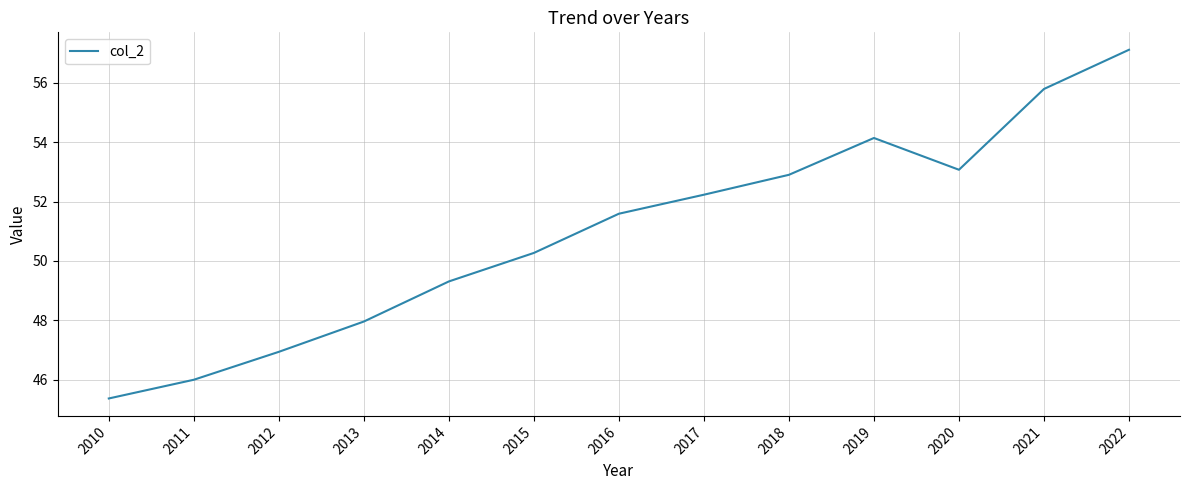

Reading right to left, extract all data points from this chart.

2022=57.1	2021=55.8	2020=53.1	2019=54.1	2018=52.9	2017=52.2	2016=51.6	2015=50.3	2014=49.3	2013=48.0	2012=46.9	2011=46.0	2010=45.4